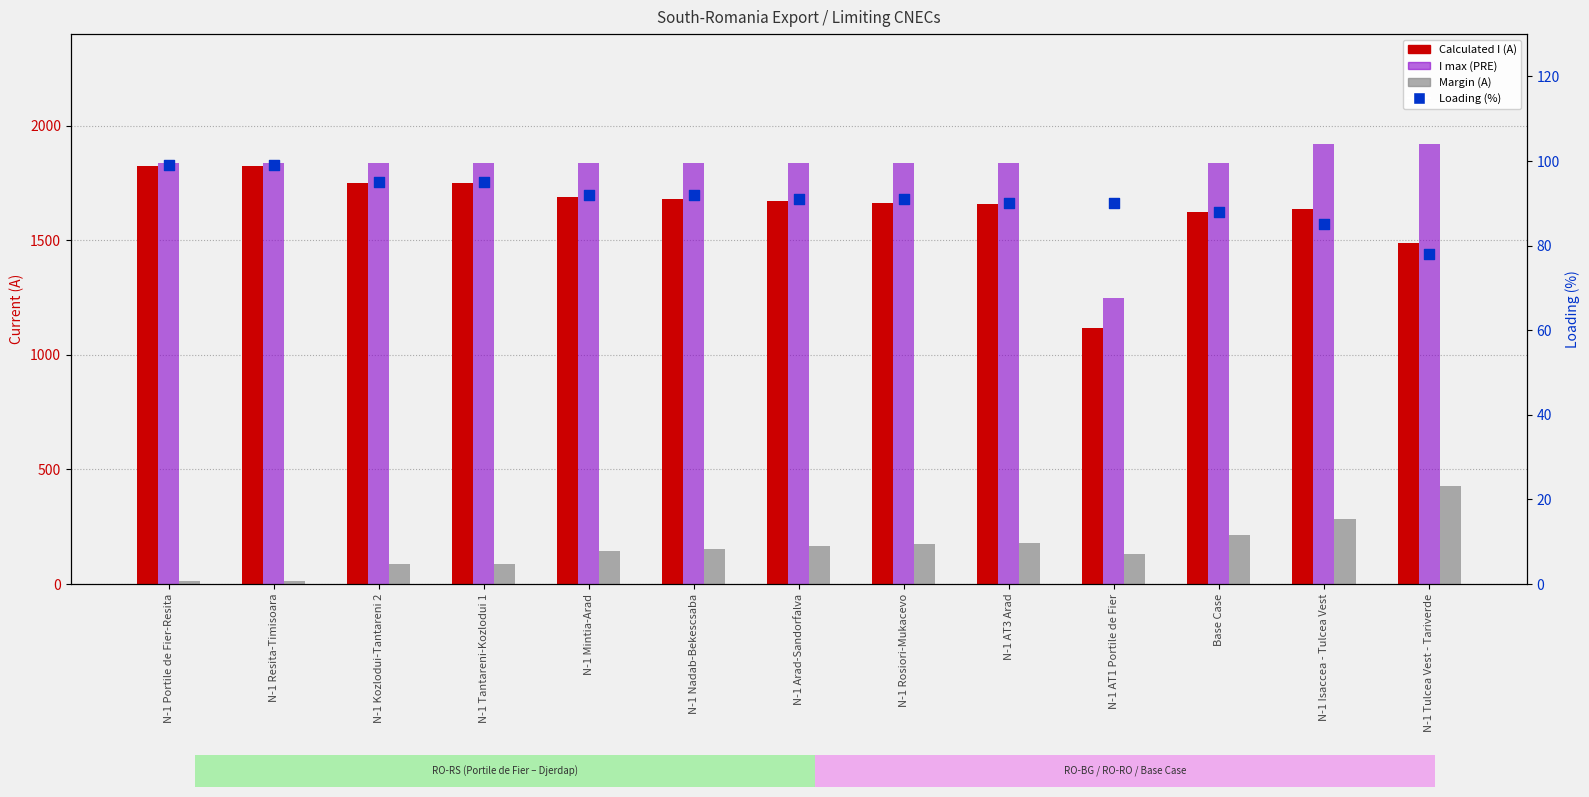

Is the value of Calculated I (A) at N-1 Nadab-Bekescsaba greater than the value of Margin (A) at N-1 AT3 Arad?

Yes